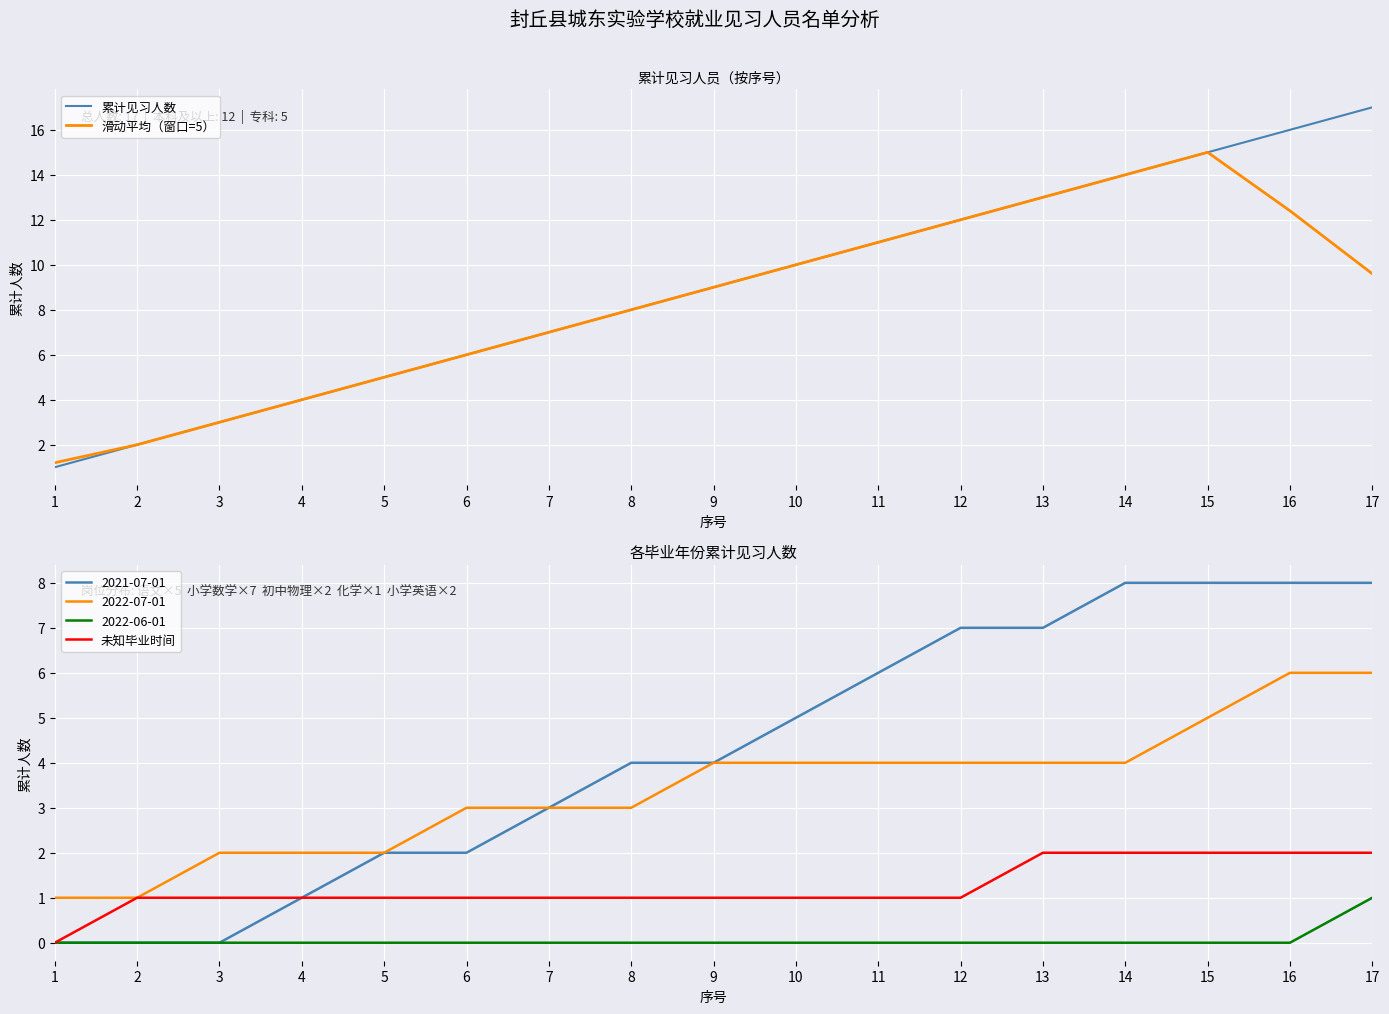

At how many categories does at least one series exceed 0?

17